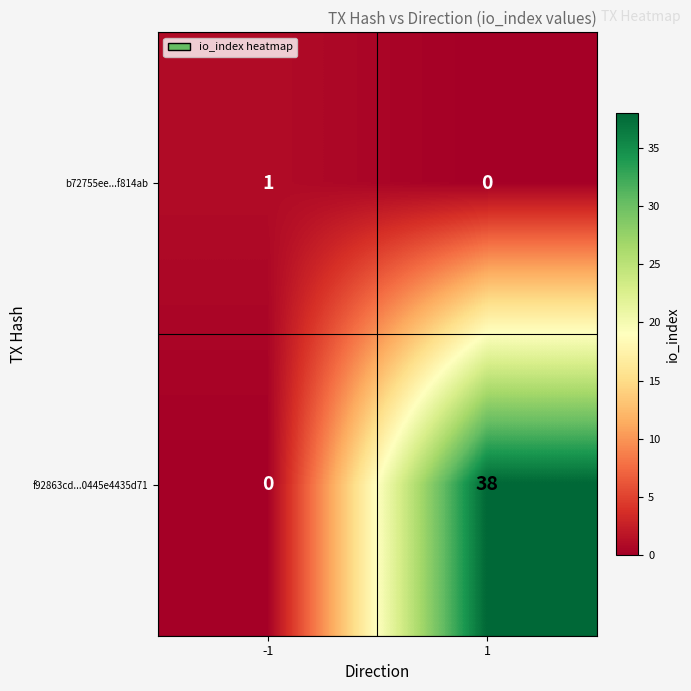

What is the sum of the f92863cd...0445e4435d71 values at -1 and 1?

38